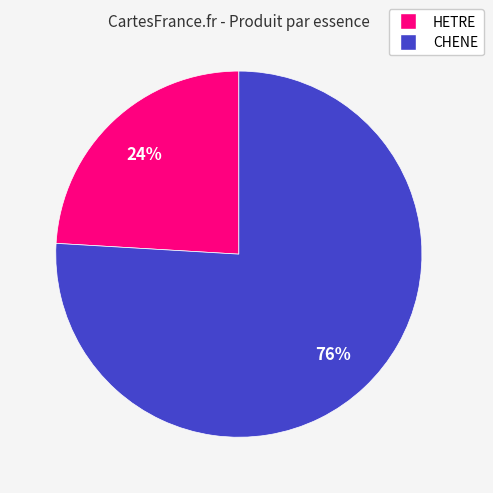

Combined, do CHENE and HETRE account for over 50%?

Yes